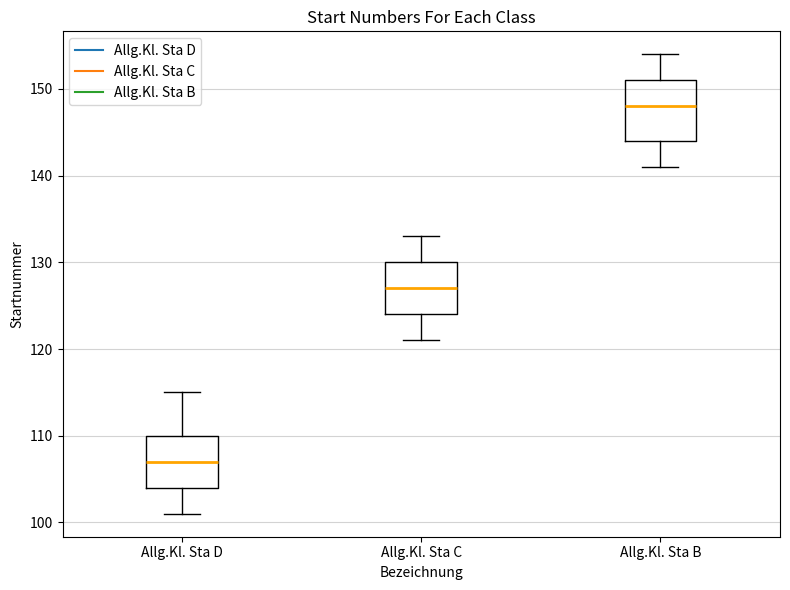

Which box has the highest median line?

Allg.Kl. Sta B